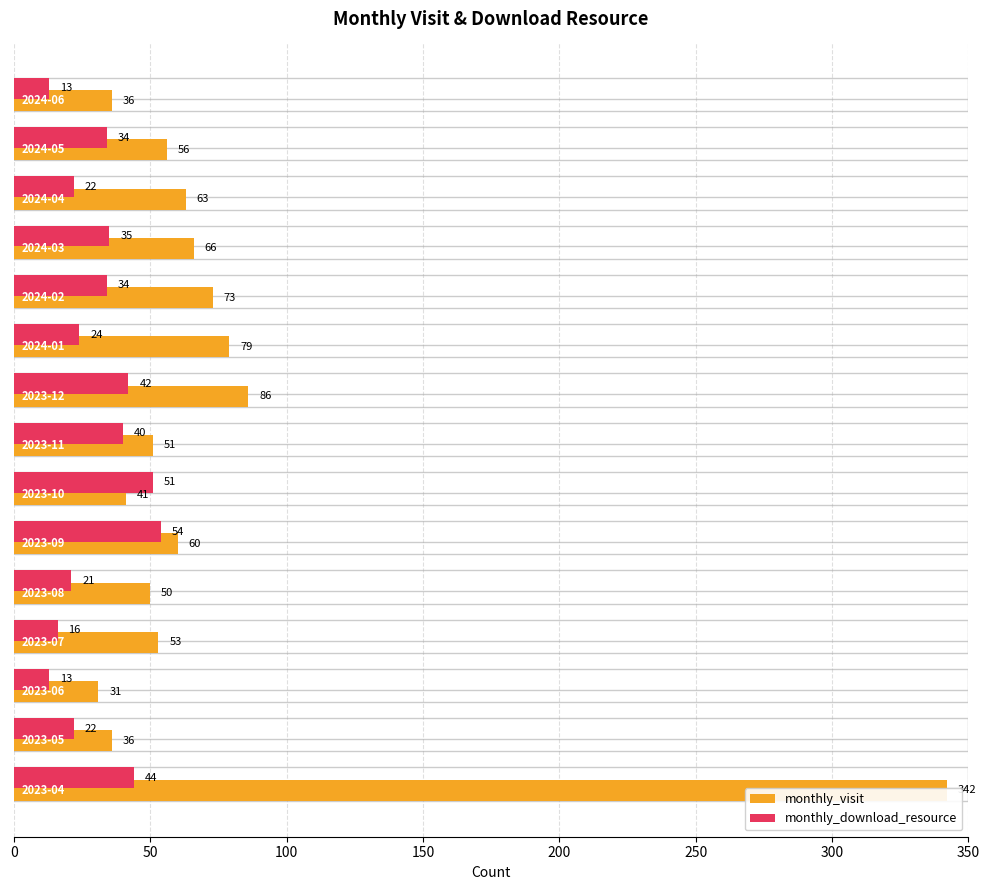

Which series has the largest total across all categories?

monthly_visit